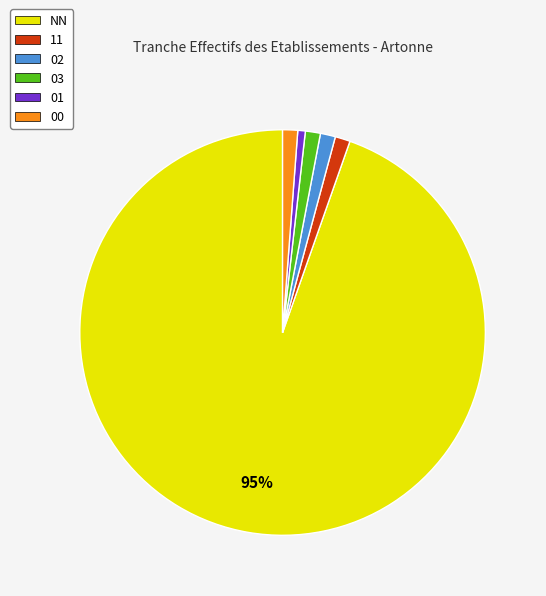

To the nearest percent, what is the difference between the largest and smallest slice percentages?

94%